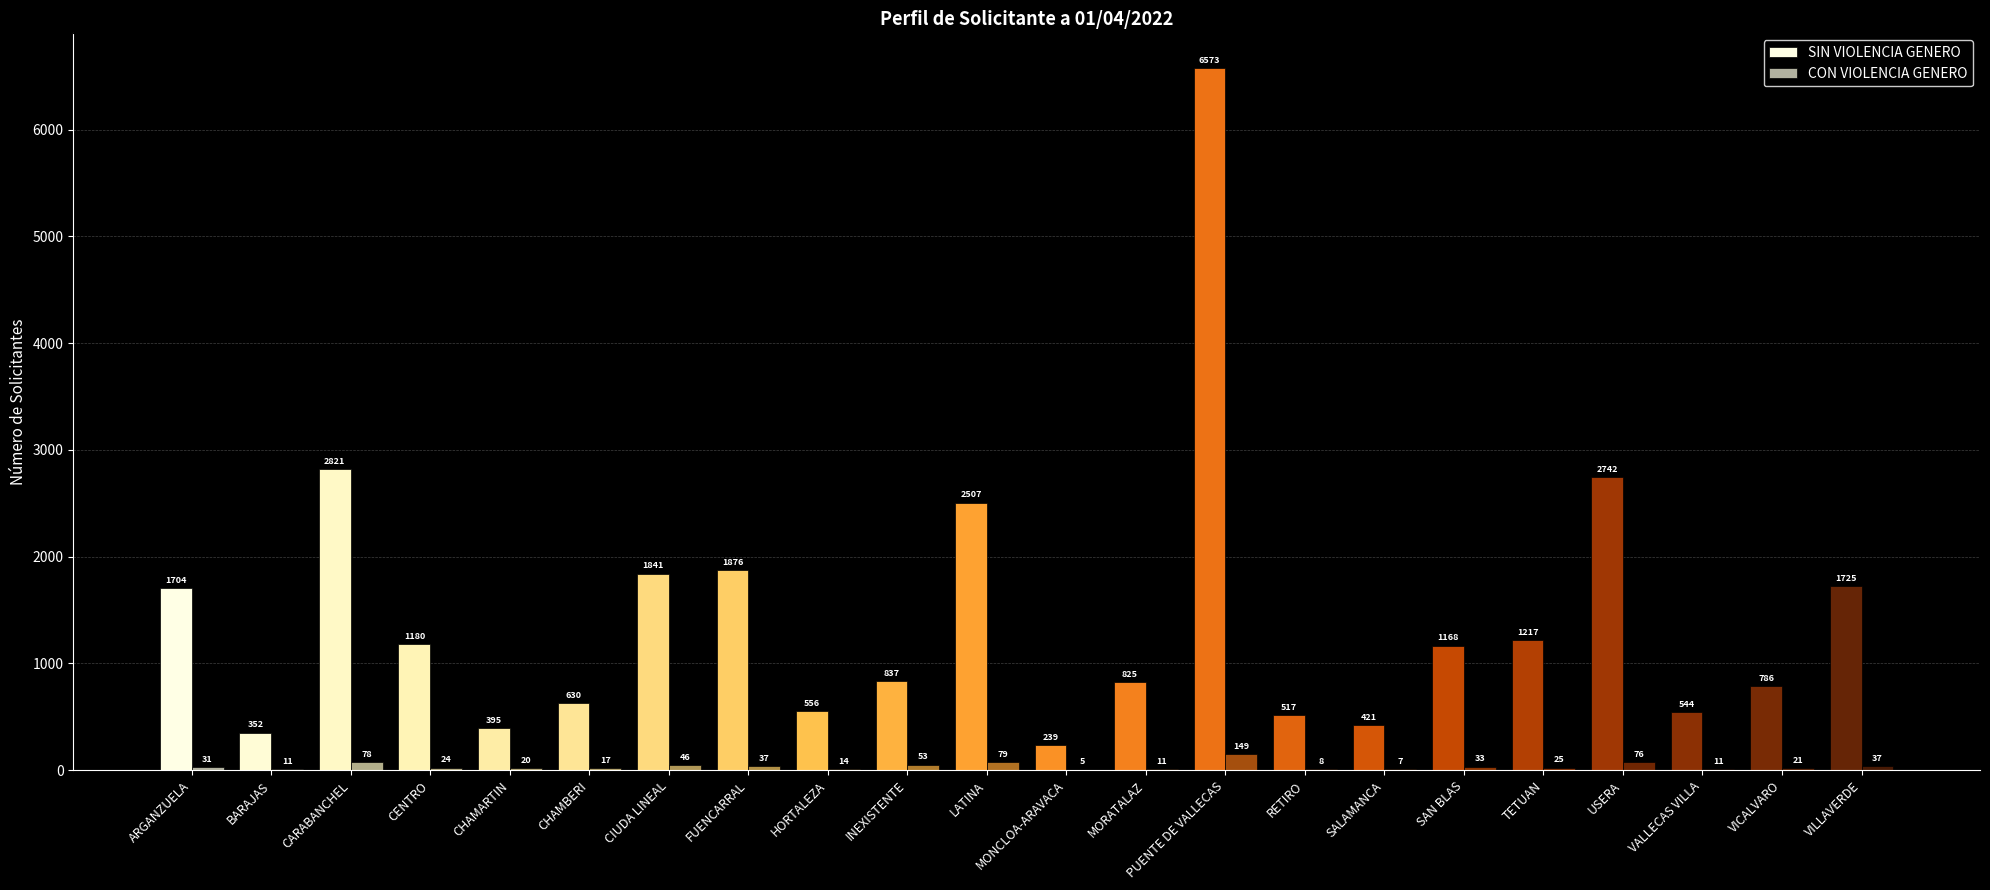

At which label is CON VIOLENCIA GENERO closest to 77?

CARABANCHEL